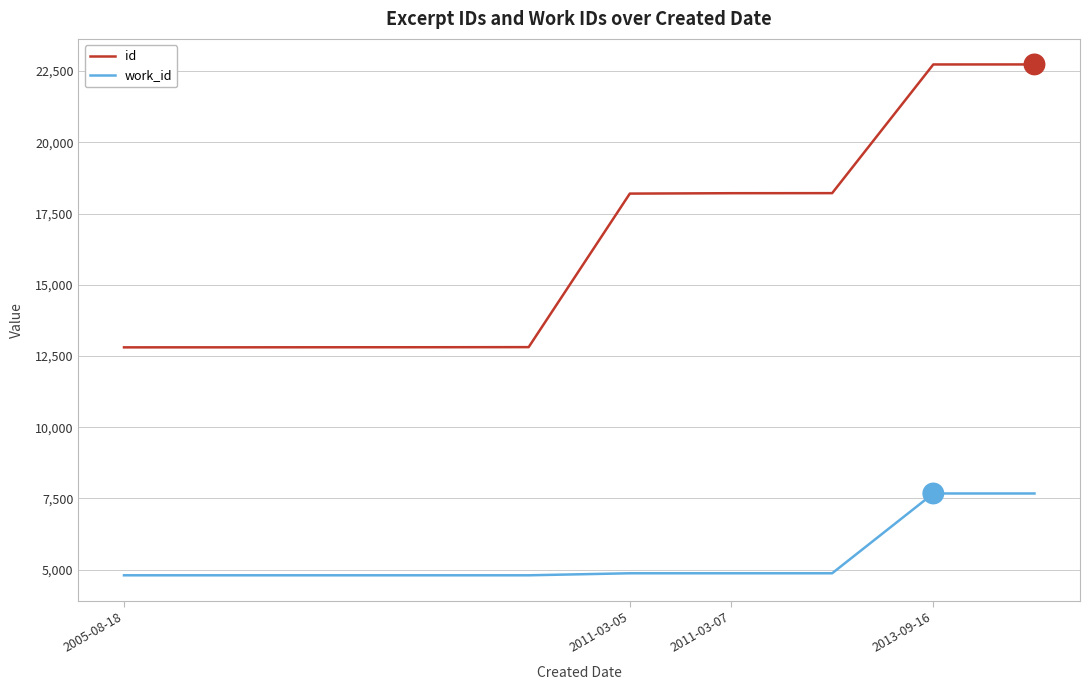

What is the maximum value shown in the chart?

22734